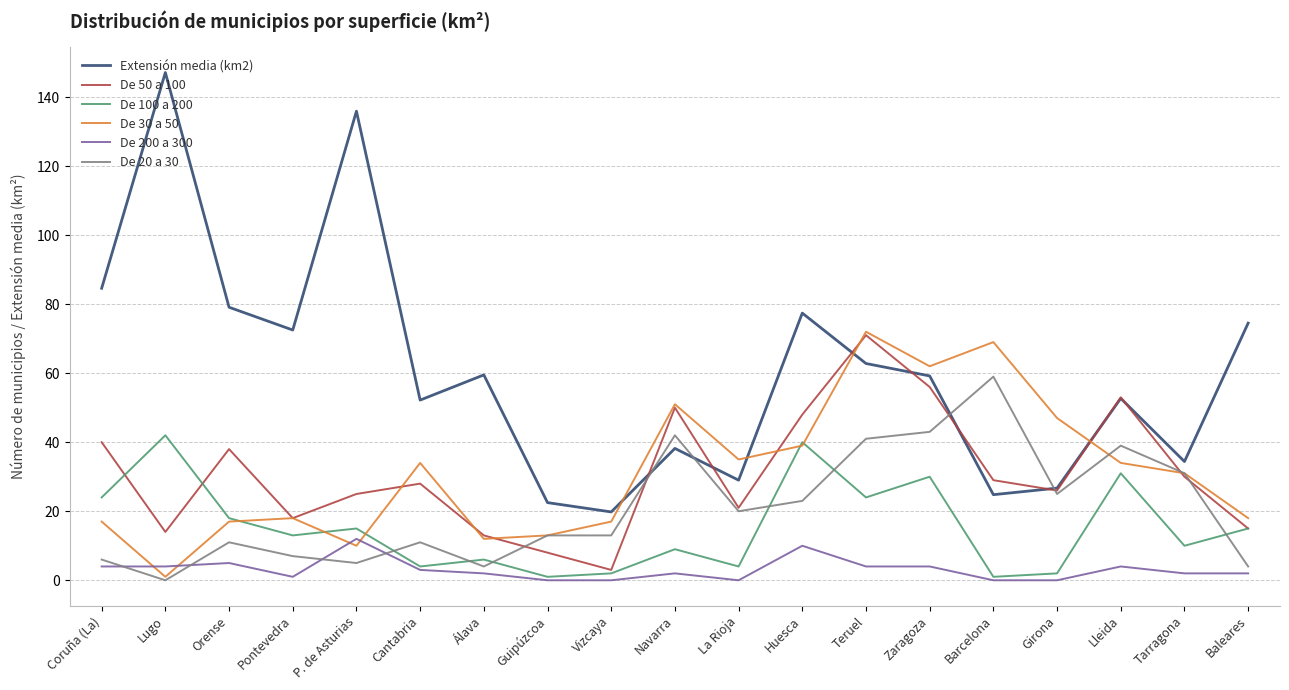

What position from the left is Lleida?

17